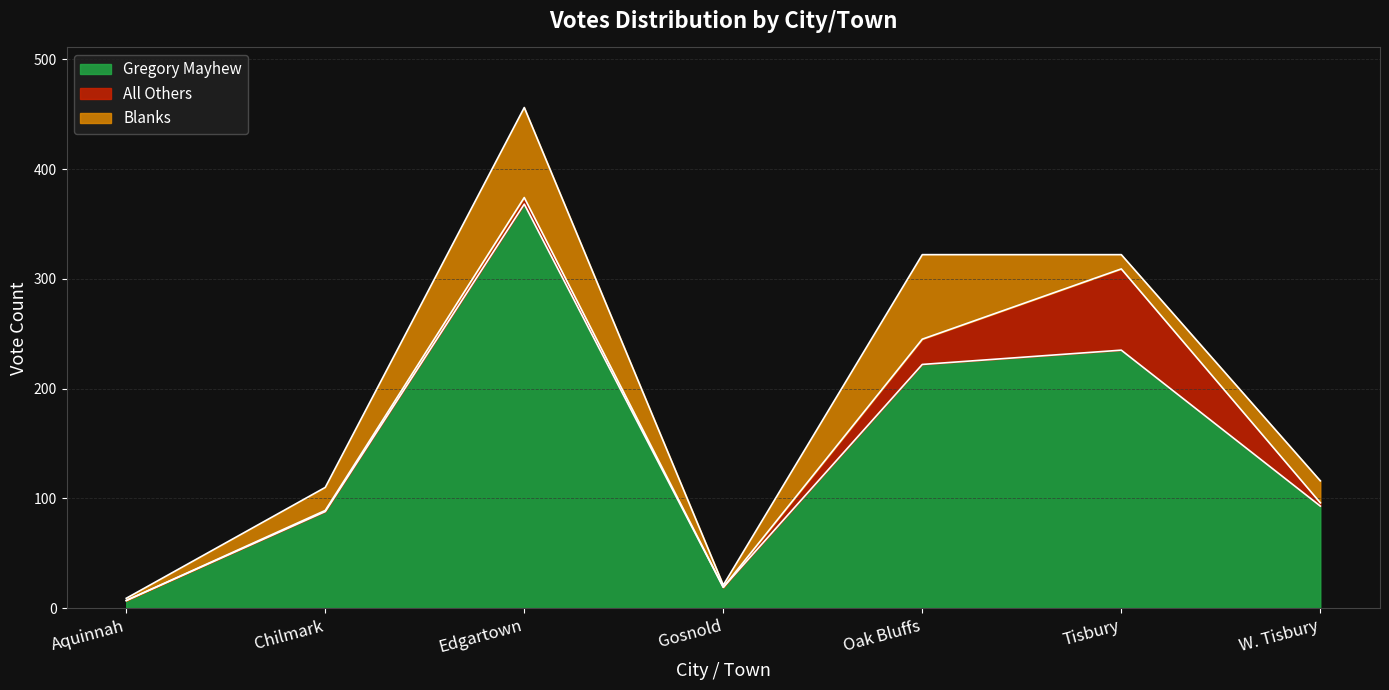

How many lines are shown in the chart?

3